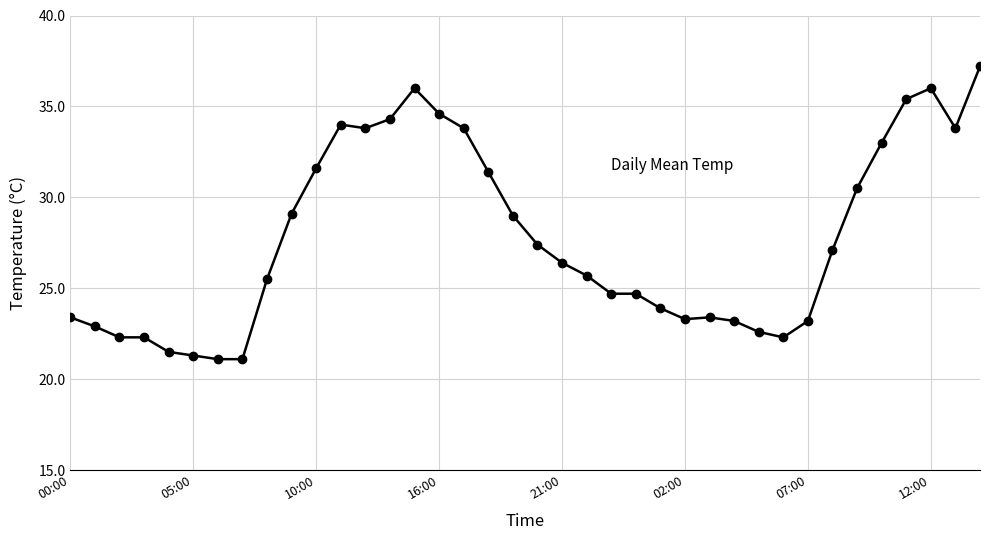

What is the maximum value shown in the chart?

37.2